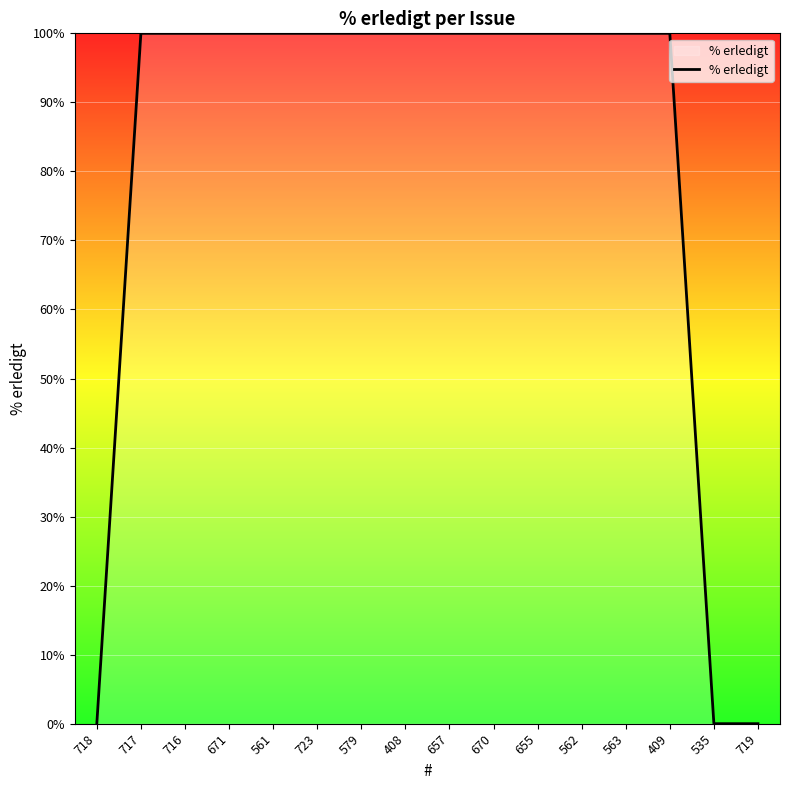

Does the chart have visible grid lines?

Yes